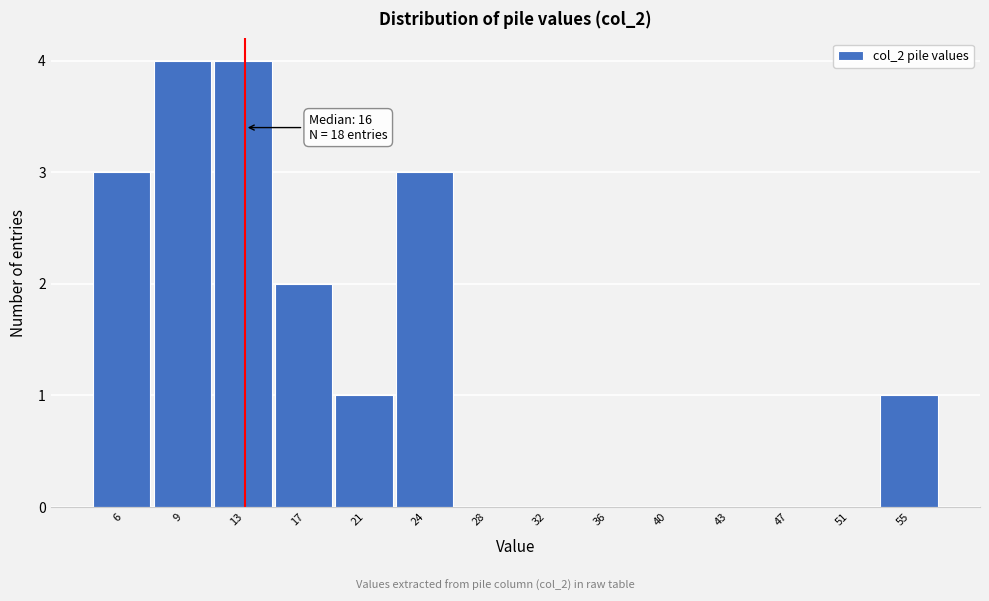

Reading left to right, transcribe all the data shown in this chart.

6=3	9=4	13=4	17=2	21=1	24=3	28=0	32=0	36=0	40=0	43=0	47=0	51=0	55=1